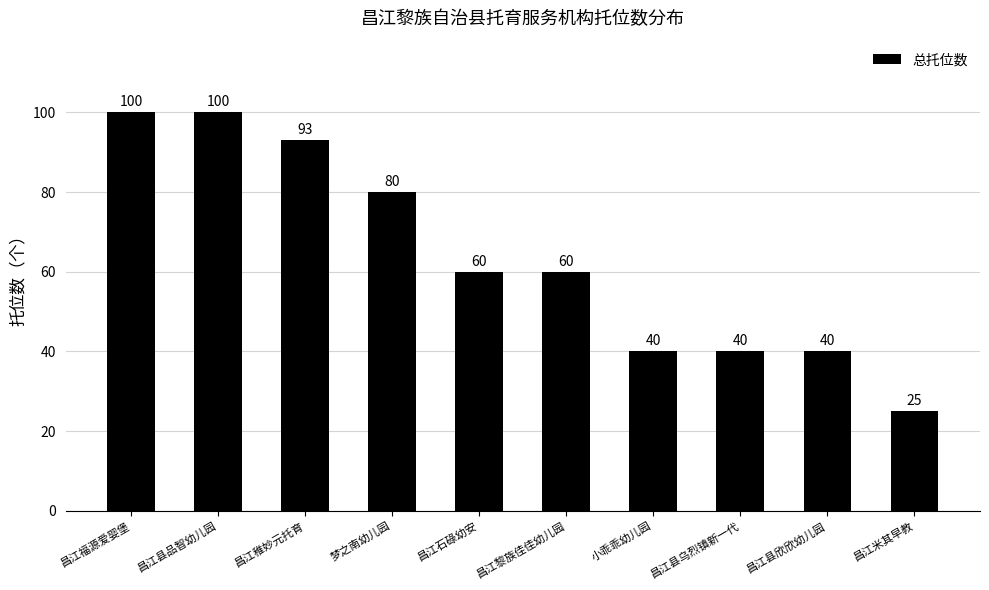

What is the ratio of the value at 昌江米其早教 to the value at 昌江石碌幼安?

0.4